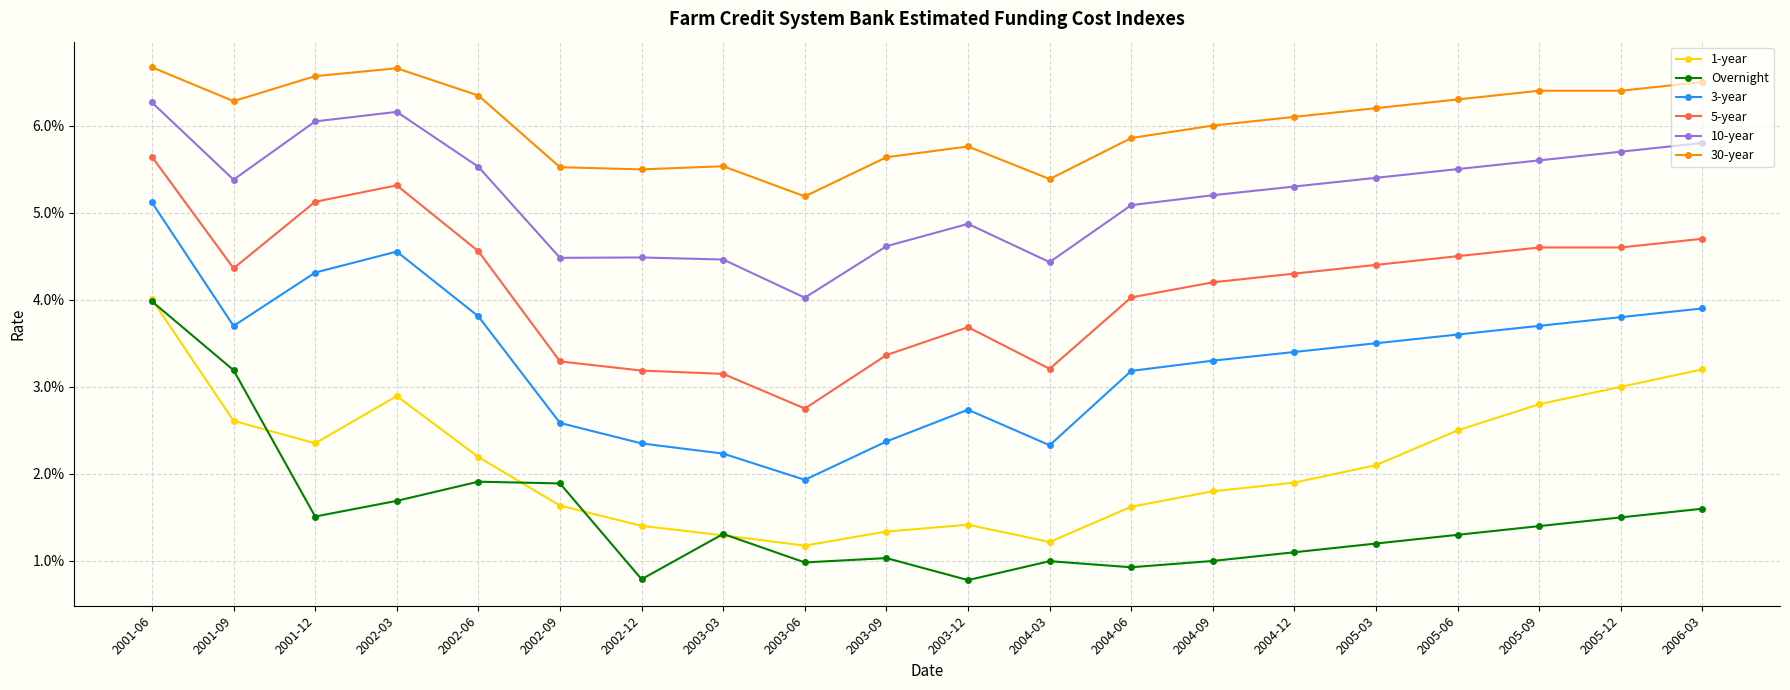

Does the chart have visible grid lines?

Yes